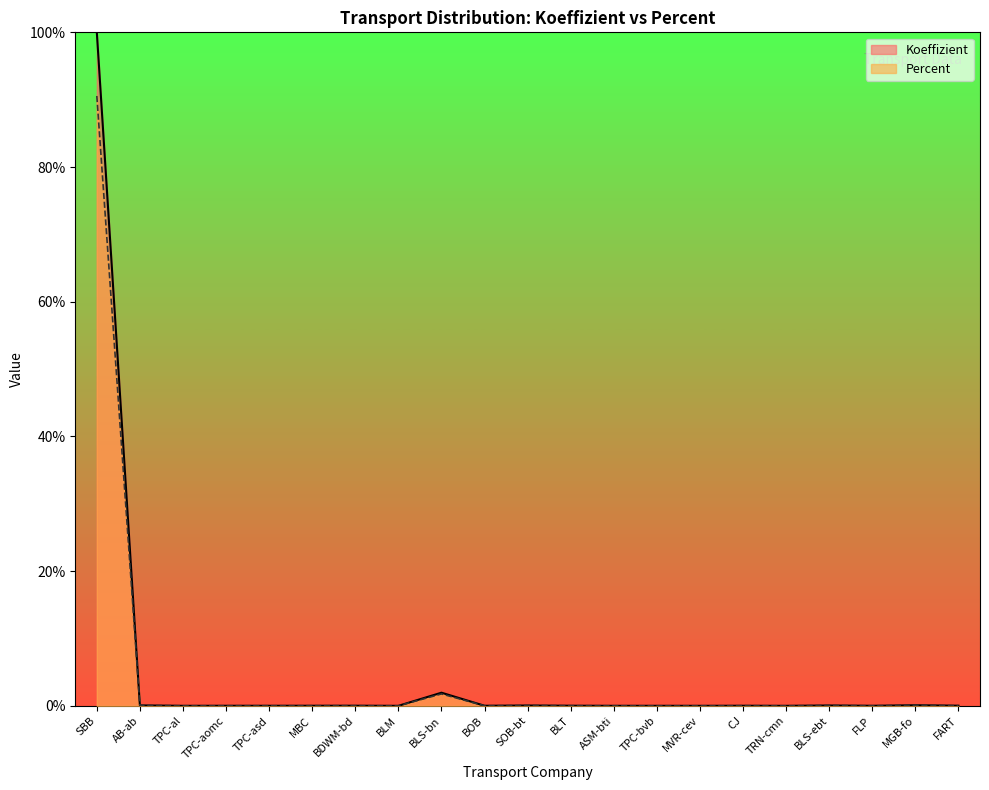

Between AB-ab and TPC-al, which is larger?

AB-ab